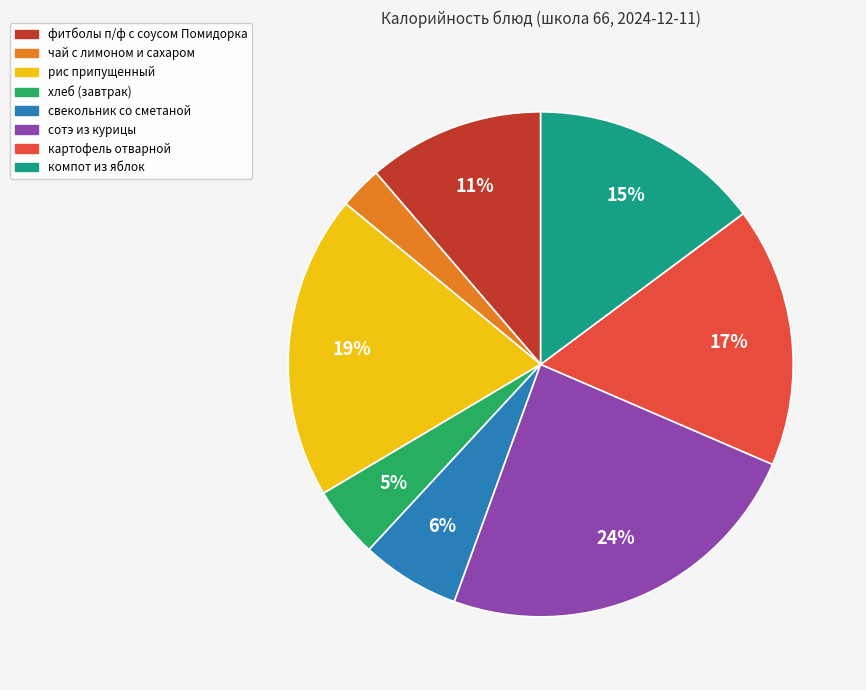

True or false: свекольник со сметаной accounts for 18% of the total.

False